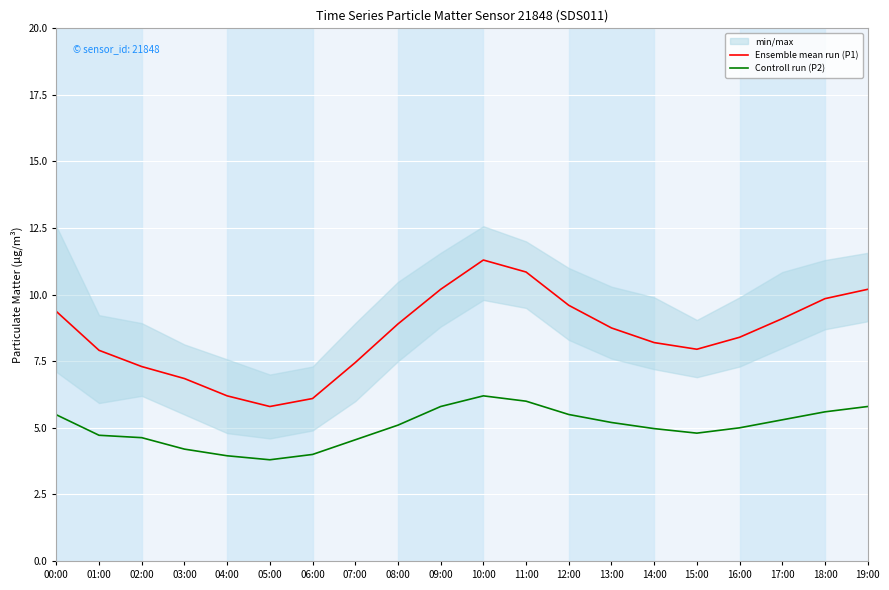

List the series in order of their overall mean, lowest first.

Controll run (P2), Ensemble mean run (P1)